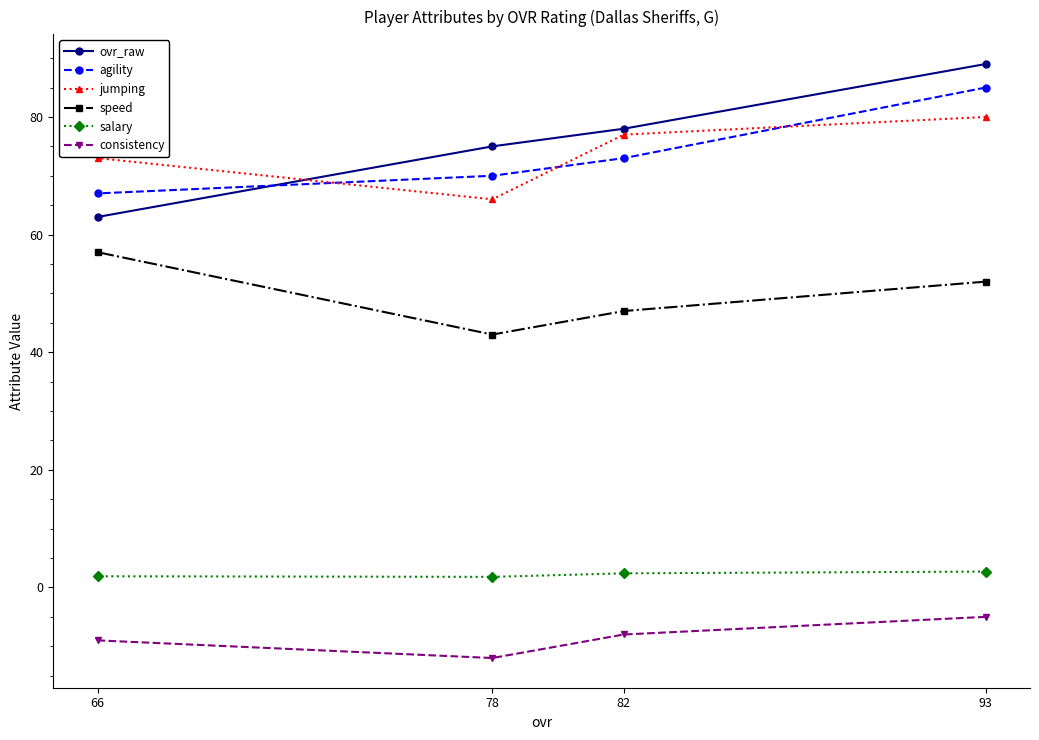

Which category has the highest value across all series?

93